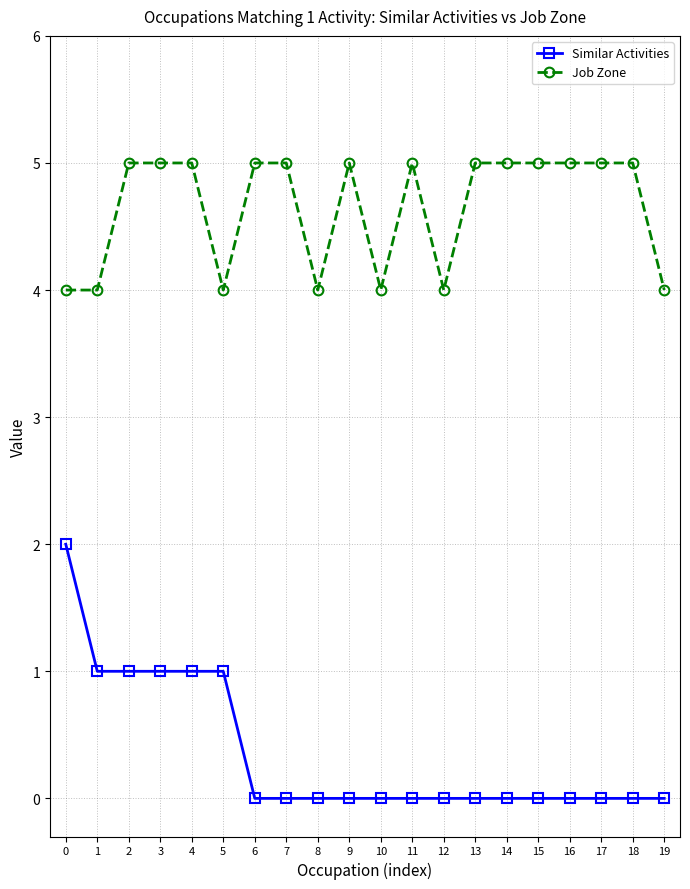

Reading left to right, list all the values displayed in this chart.

Similar Activities: 0=2	1=1	2=1	3=1	4=1	5=1	6=0	7=0	8=0	9=0	10=0	11=0	12=0	13=0	14=0	15=0	16=0	17=0	18=0	19=0
Job Zone: 0=4	1=4	2=5	3=5	4=5	5=4	6=5	7=5	8=4	9=5	10=4	11=5	12=4	13=5	14=5	15=5	16=5	17=5	18=5	19=4